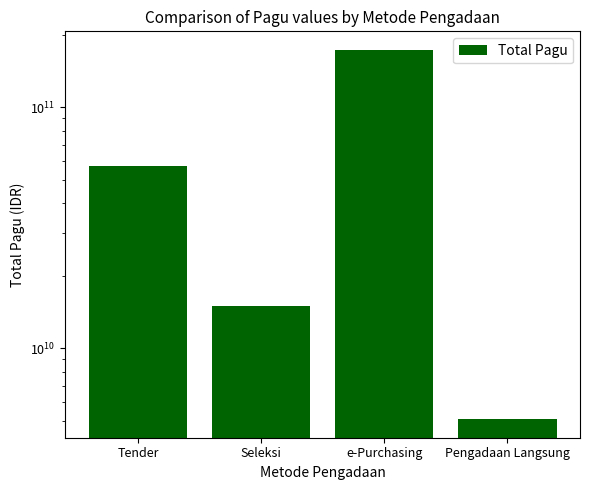

The value at e-Purchasing is 173065350000. True or false?

True